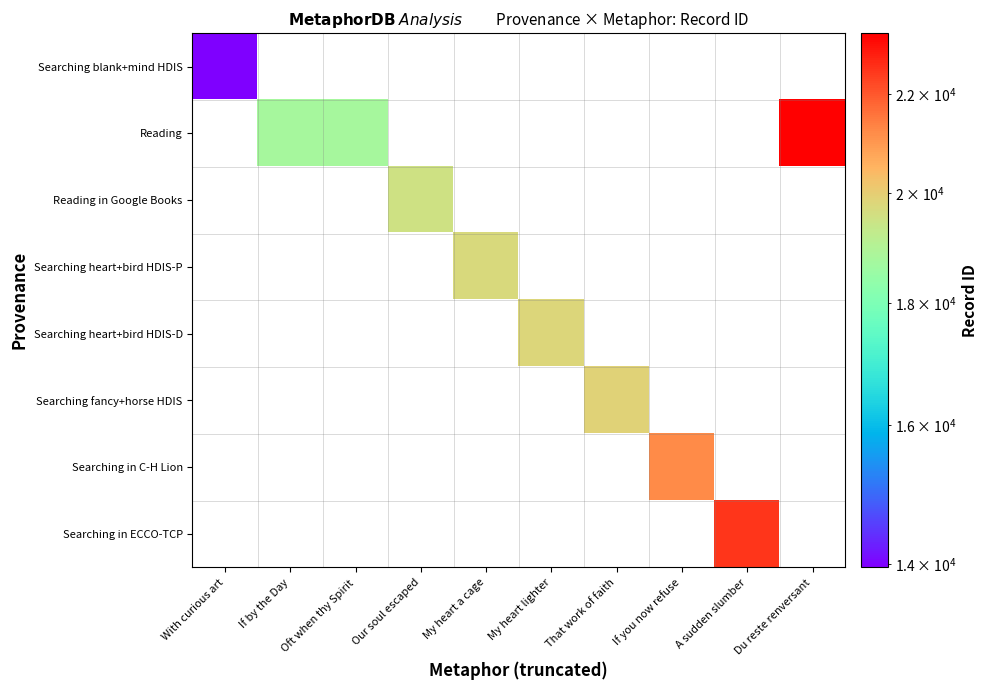

Rank the series by their maximum value, from lowest to highest.

Searching blank+mind HDIS, Reading, Reading in Google Books, Searching heart+bird HDIS-P, Searching heart+bird HDIS-D, Searching fancy+horse HDIS, Searching in C-H Lion, Searching in ECCO-TCP